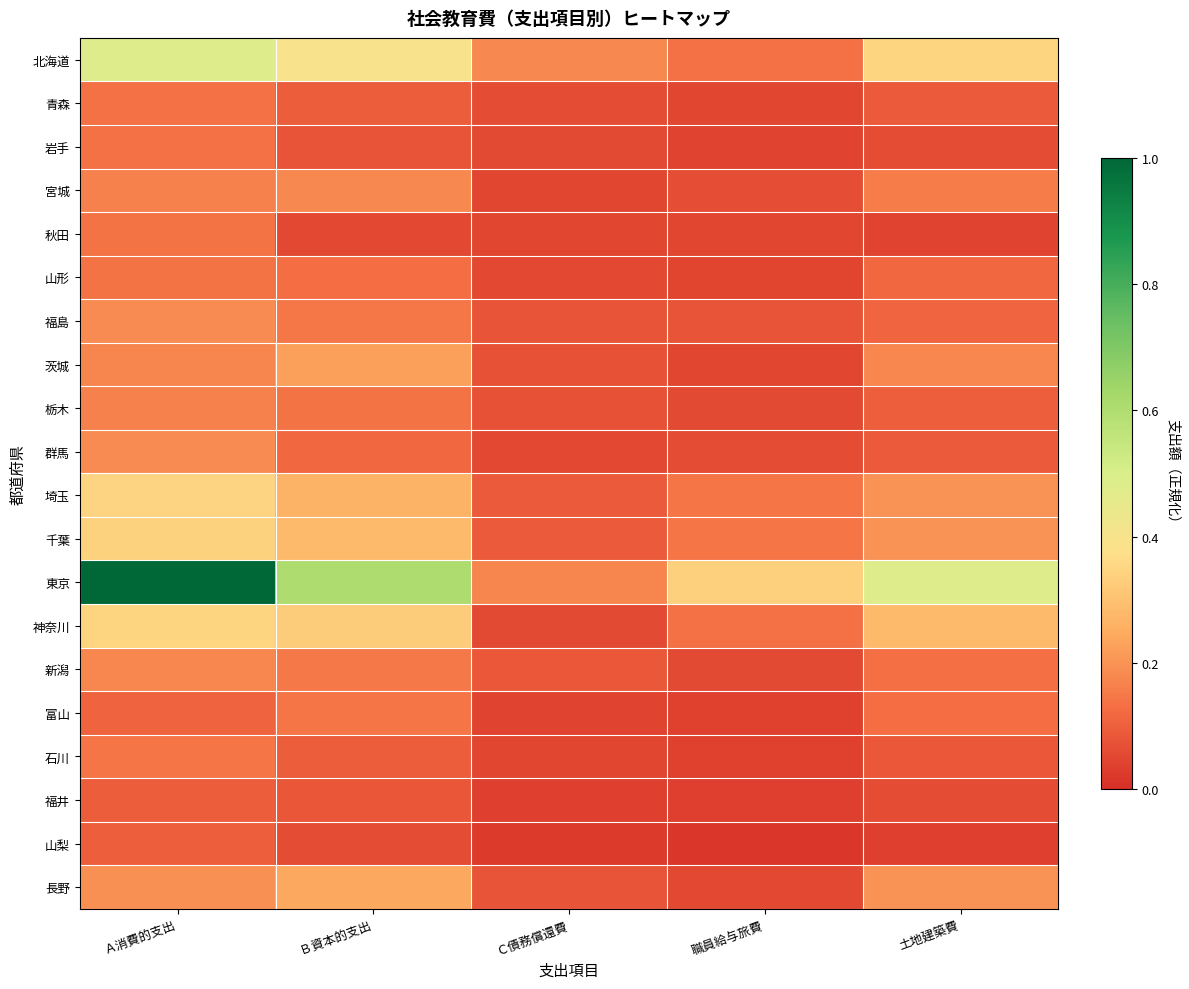

Reading right to left, transcribe all the data shown in this chart.

北海道: 土地建築費=0.3	職員給与旅費=0.1	Ｃ債務償還費=0.2	Ｂ資本的支出=0.4	Ａ消費的支出=0.5
青森: 土地建築費=0.1	職員給与旅費=0.0	Ｃ債務償還費=0.1	Ｂ資本的支出=0.1	Ａ消費的支出=0.1
岩手: 土地建築費=0.1	職員給与旅費=0.0	Ｃ債務償還費=0.1	Ｂ資本的支出=0.1	Ａ消費的支出=0.1
宮城: 土地建築費=0.2	職員給与旅費=0.1	Ｃ債務償還費=0.0	Ｂ資本的支出=0.2	Ａ消費的支出=0.2
秋田: 土地建築費=0.0	職員給与旅費=0.0	Ｃ債務償還費=0.0	Ｂ資本的支出=0.1	Ａ消費的支出=0.1
山形: 土地建築費=0.1	職員給与旅費=0.0	Ｃ債務償還費=0.1	Ｂ資本的支出=0.1	Ａ消費的支出=0.1
福島: 土地建築費=0.1	職員給与旅費=0.1	Ｃ債務償還費=0.1	Ｂ資本的支出=0.1	Ａ消費的支出=0.2
茨城: 土地建築費=0.2	職員給与旅費=0.0	Ｃ債務償還費=0.1	Ｂ資本的支出=0.2	Ａ消費的支出=0.2
栃木: 土地建築費=0.1	職員給与旅費=0.1	Ｃ債務償還費=0.1	Ｂ資本的支出=0.1	Ａ消費的支出=0.2
群馬: 土地建築費=0.1	職員給与旅費=0.1	Ｃ債務償還費=0.1	Ｂ資本的支出=0.1	Ａ消費的支出=0.2
埼玉: 土地建築費=0.2	職員給与旅費=0.1	Ｃ債務償還費=0.1	Ｂ資本的支出=0.3	Ａ消費的支出=0.4
千葉: 土地建築費=0.2	職員給与旅費=0.1	Ｃ債務償還費=0.1	Ｂ資本的支出=0.3	Ａ消費的支出=0.3
東京: 土地建築費=0.5	職員給与旅費=0.3	Ｃ債務償還費=0.2	Ｂ資本的支出=0.6	Ａ消費的支出=1.0
神奈川: 土地建築費=0.3	職員給与旅費=0.1	Ｃ債務償還費=0.1	Ｂ資本的支出=0.3	Ａ消費的支出=0.3
新潟: 土地建築費=0.1	職員給与旅費=0.1	Ｃ債務償還費=0.1	Ｂ資本的支出=0.1	Ａ消費的支出=0.2
富山: 土地建築費=0.1	職員給与旅費=0.0	Ｃ債務償還費=0.0	Ｂ資本的支出=0.1	Ａ消費的支出=0.1
石川: 土地建築費=0.1	職員給与旅費=0.0	Ｃ債務償還費=0.1	Ｂ資本的支出=0.1	Ａ消費的支出=0.1
福井: 土地建築費=0.1	職員給与旅費=0.0	Ｃ債務償還費=0.0	Ｂ資本的支出=0.1	Ａ消費的支出=0.1
山梨: 土地建築費=0.0	職員給与旅費=0.0	Ｃ債務償還費=0.0	Ｂ資本的支出=0.1	Ａ消費的支出=0.1
長野: 土地建築費=0.2	職員給与旅費=0.1	Ｃ債務償還費=0.1	Ｂ資本的支出=0.2	Ａ消費的支出=0.2